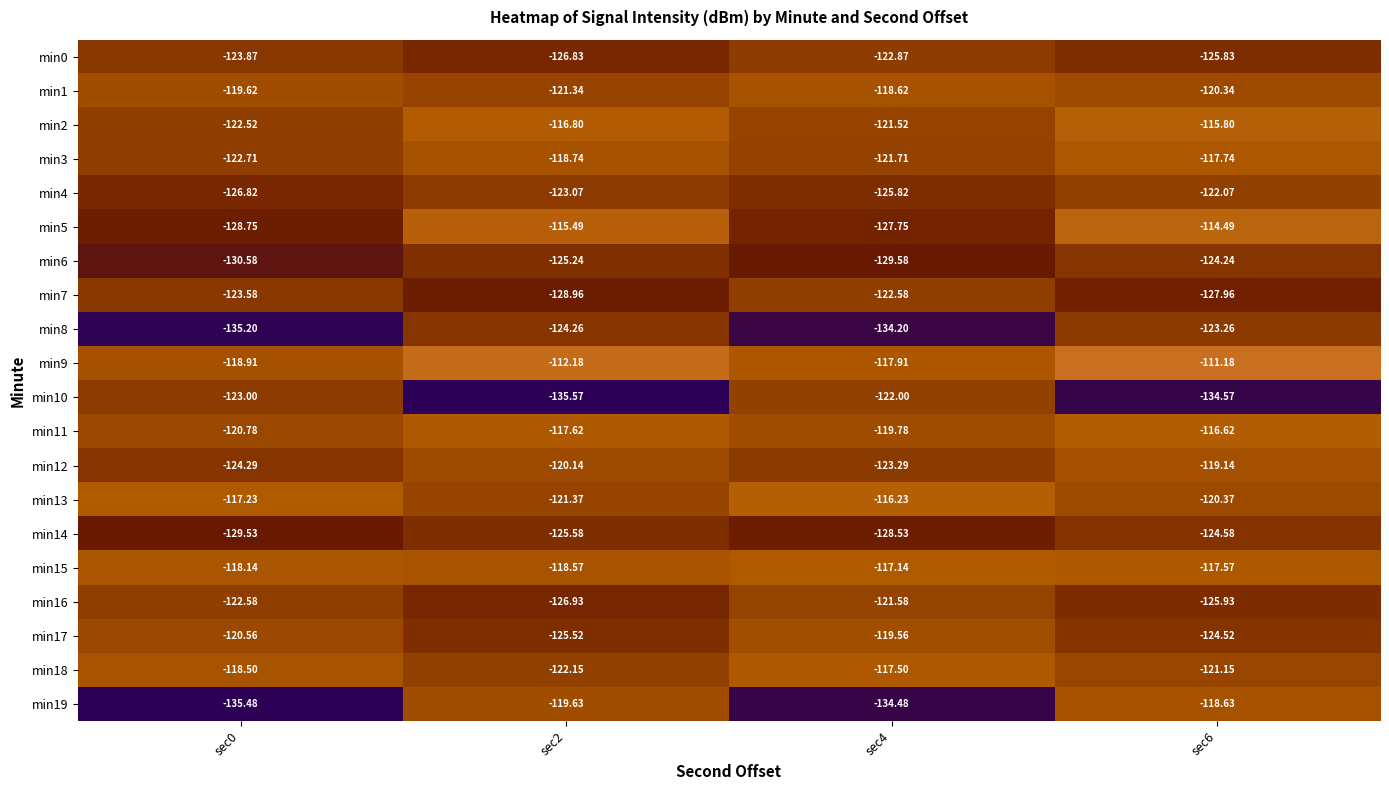

Is the value of min13 at sec2 greater than the value of min7 at sec2?

Yes